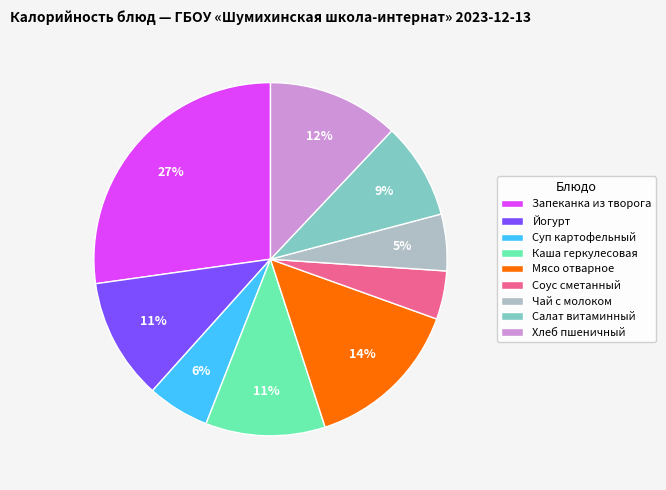

What is the ratio of the value at Мясо отварное to the value at Каша геркулесовая?

1.3